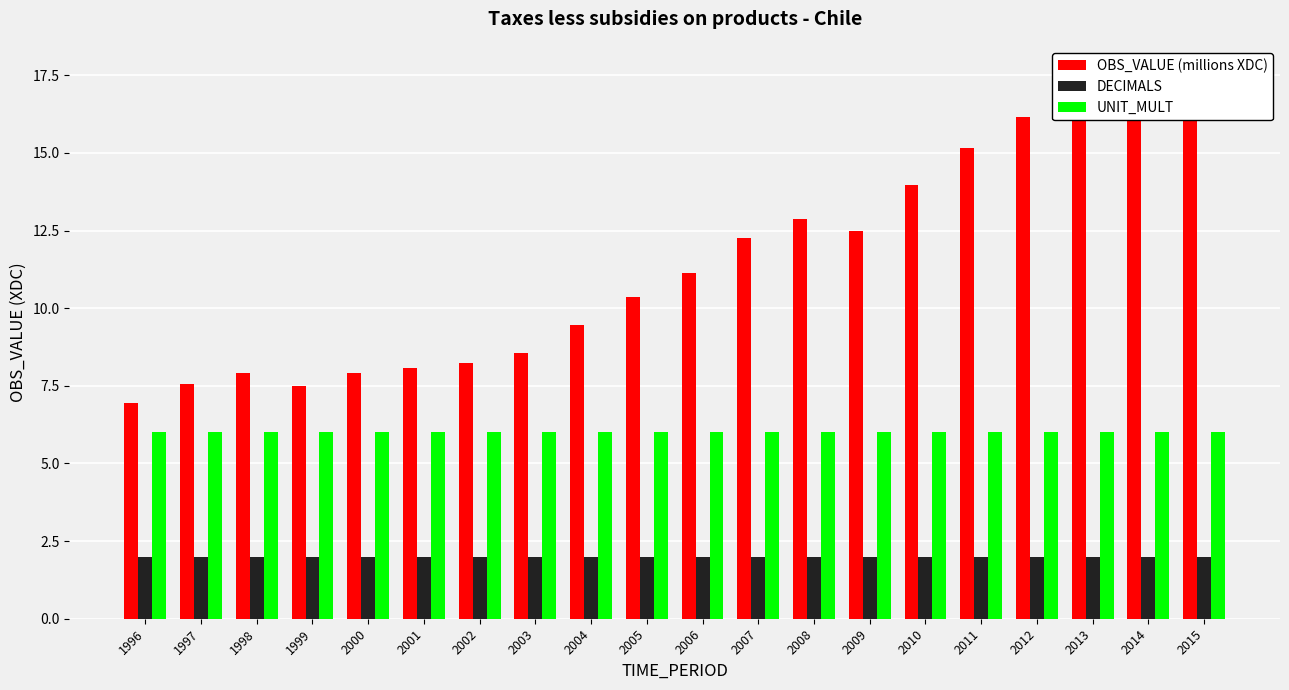

What is the value of the DECIMALS bar at the 2nd from the left?

2.0